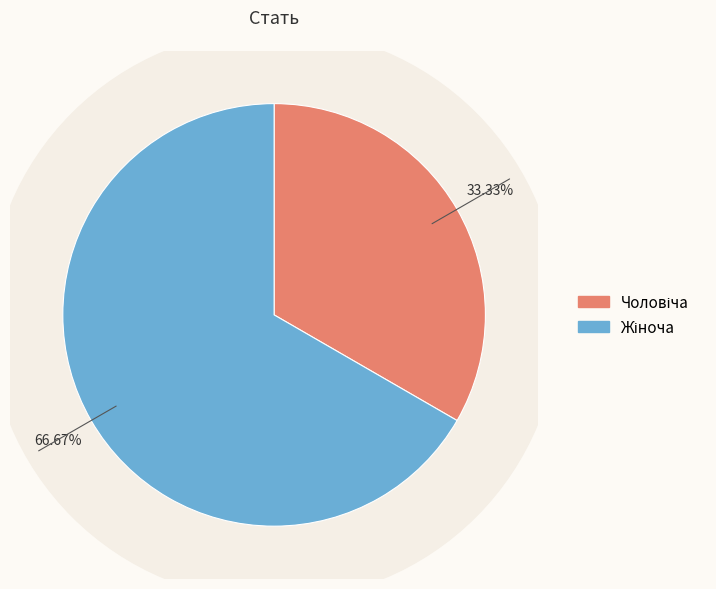

To the nearest percent, what portion does Жіноча represent?

67%